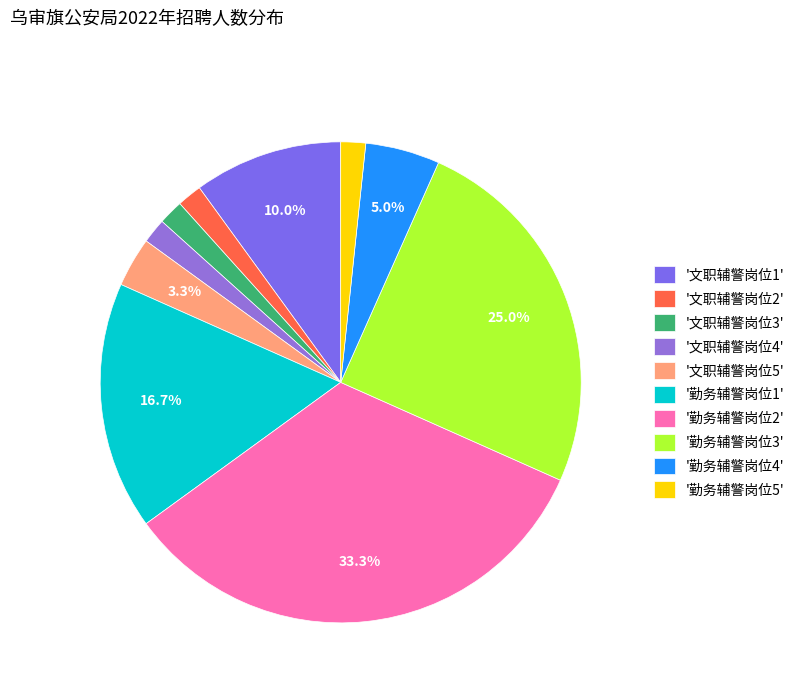

To the nearest percent, what is the average slice percentage?

10%